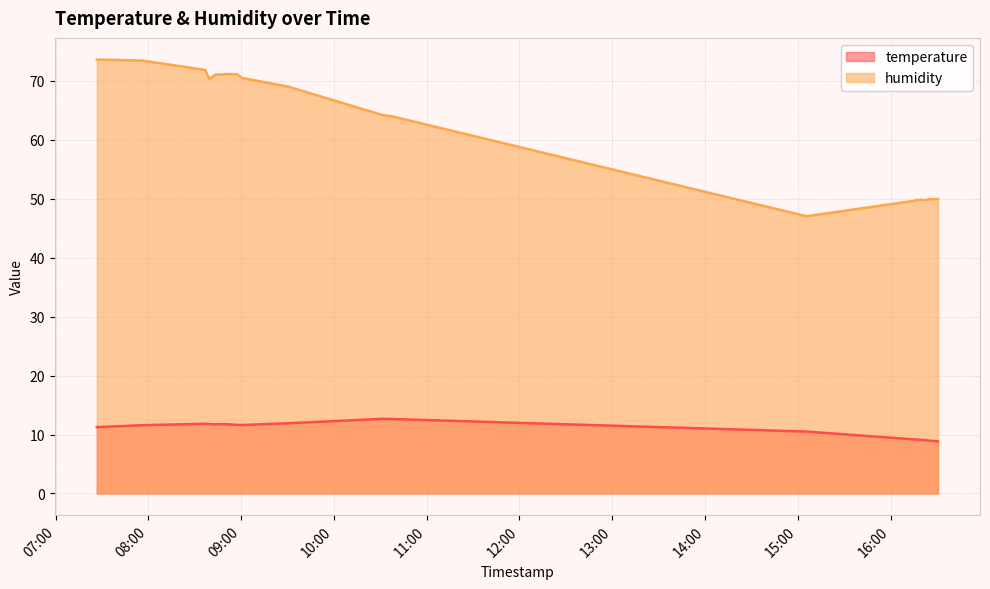

In humidity, how many points are lower than both neighbors (excluding endpoints)?

4